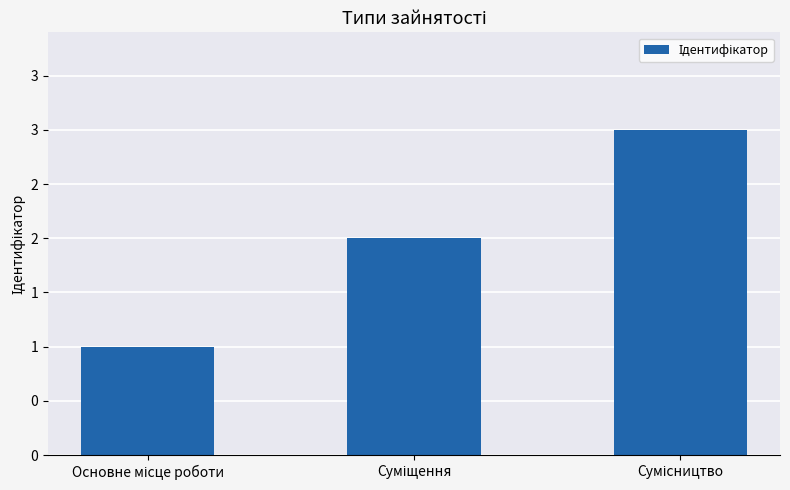

What is the sum of the values at Основне місце роботи and Сумісництво?

4